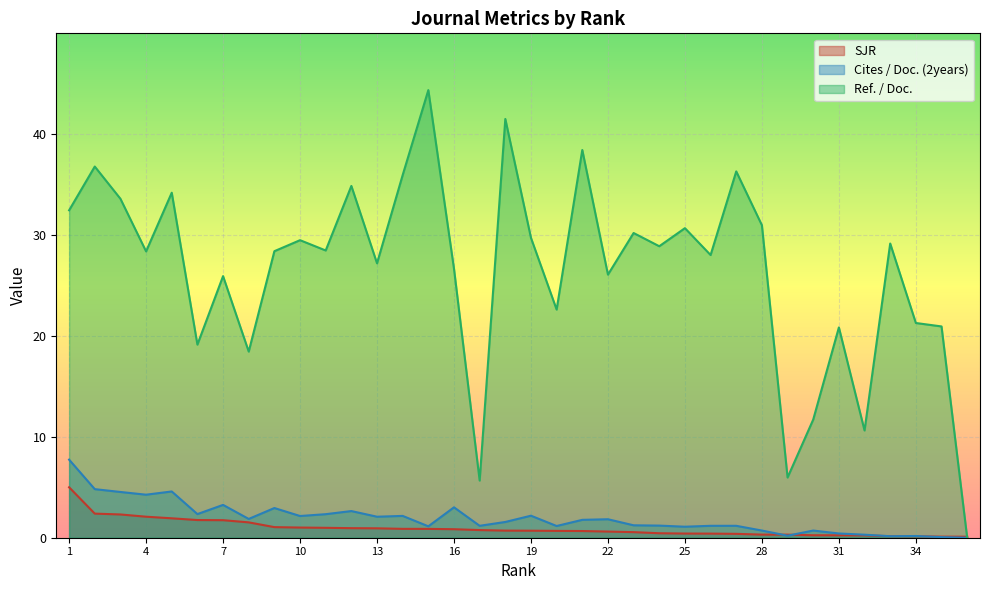

In Cites / Doc. (2years), how many points are lower than both neighbors (excluding endpoints)?

11